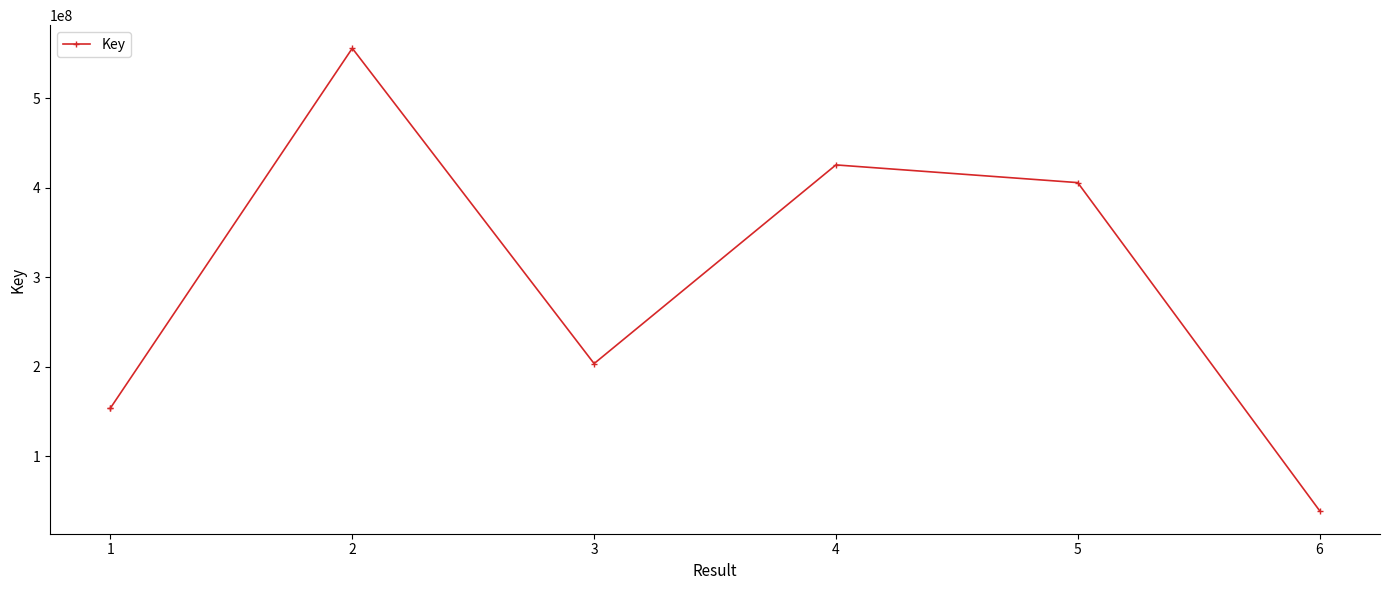

The value at 5 is 405734395. True or false?

True